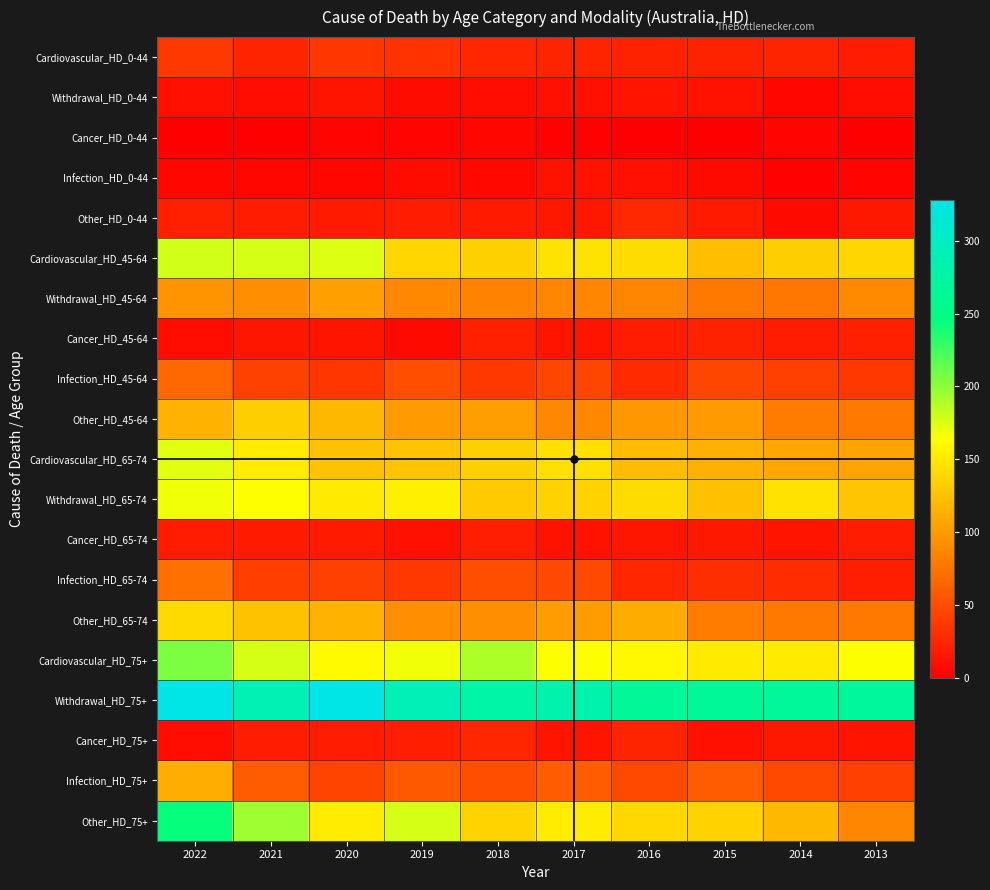

Reading left to right, transcribe all the data shown in this chart.

Cardiovascular_HD_0-44: 2022=36	2021=24	2020=35	2019=33	2018=25	2017=24	2016=22	2015=23	2014=24	2013=19
Withdrawal_HD_0-44: 2022=11	2021=10	2020=13	2019=8	2018=9	2017=11	2016=14	2015=12	2014=5	2013=9
Cancer_HD_0-44: 2022=1	2021=0	2020=3	2019=3	2018=4	2017=2	2016=0	2015=0	2014=3	2013=1
Infection_HD_0-44: 2022=5	2021=4	2020=4	2019=8	2018=6	2017=12	2016=11	2015=7	2014=2	2013=3
Other_HD_0-44: 2022=21	2021=19	2020=17	2019=18	2018=17	2017=16	2016=26	2015=17	2014=7	2013=16
Cardiovascular_HD_45-64: 2022=179	2021=178	2020=175	2019=138	2018=134	2017=147	2016=141	2015=122	2014=133	2013=138
Withdrawal_HD_45-64: 2022=96	2021=92	2020=103	2019=88	2018=84	2017=86	2016=87	2015=79	2014=76	2013=89
Cancer_HD_45-64: 2022=10	2021=15	2020=13	2019=7	2018=21	2017=13	2016=18	2015=22	2014=18	2013=21
Infection_HD_45-64: 2022=67	2021=43	2020=35	2019=50	2018=37	2017=46	2016=28	2015=45	2014=42	2013=36
Other_HD_45-64: 2022=115	2021=132	2020=118	2019=99	2018=102	2017=88	2016=98	2015=99	2014=80	2013=78
Cardiovascular_HD_65-74: 2022=173	2021=152	2020=125	2019=126	2018=134	2017=144	2016=121	2015=114	2014=107	2013=106
Withdrawal_HD_65-74: 2022=169	2021=163	2020=151	2019=155	2018=130	2017=135	2016=141	2015=124	2014=145	2013=128
Cancer_HD_65-74: 2022=18	2021=17	2020=17	2019=11	2018=20	2017=12	2016=15	2015=16	2014=14	2013=18
Infection_HD_65-74: 2022=73	2021=40	2020=42	2019=36	2018=50	2017=48	2016=25	2015=30	2014=29	2013=20
Other_HD_65-74: 2022=140	2021=125	2020=116	2019=91	2018=92	2017=101	2016=111	2015=80	2014=77	2013=77
Cardiovascular_HD_75+: 2022=205	2021=178	2020=161	2019=169	2018=190	2017=165	2016=160	2015=150	2014=151	2013=164
Withdrawal_HD_75+: 2022=328	2021=287	2020=327	2019=292	2018=278	2017=283	2016=266	2015=266	2014=267	2013=268
Cancer_HD_75+: 2022=9	2021=19	2020=19	2019=20	2018=25	2017=14	2016=24	2015=11	2014=16	2013=13
Infection_HD_75+: 2022=112	2021=59	2020=44	2019=58	2018=50	2017=60	2016=47	2015=60	2014=48	2013=42
Other_HD_75+: 2022=244	2021=196	2020=152	2019=177	2018=136	2017=152	2016=139	2015=135	2014=118	2013=87